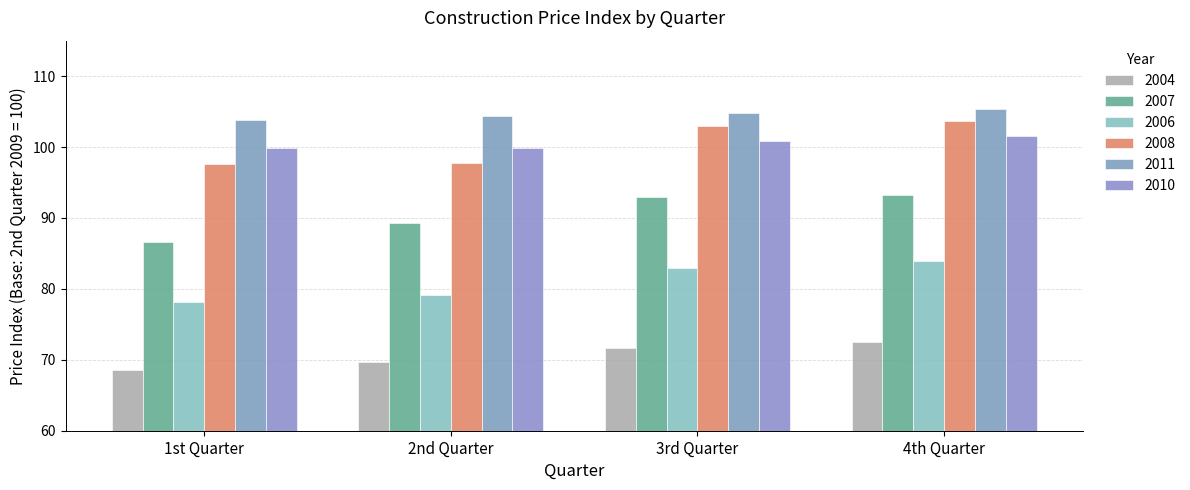

How many data points in 2006 are less than 82?

2